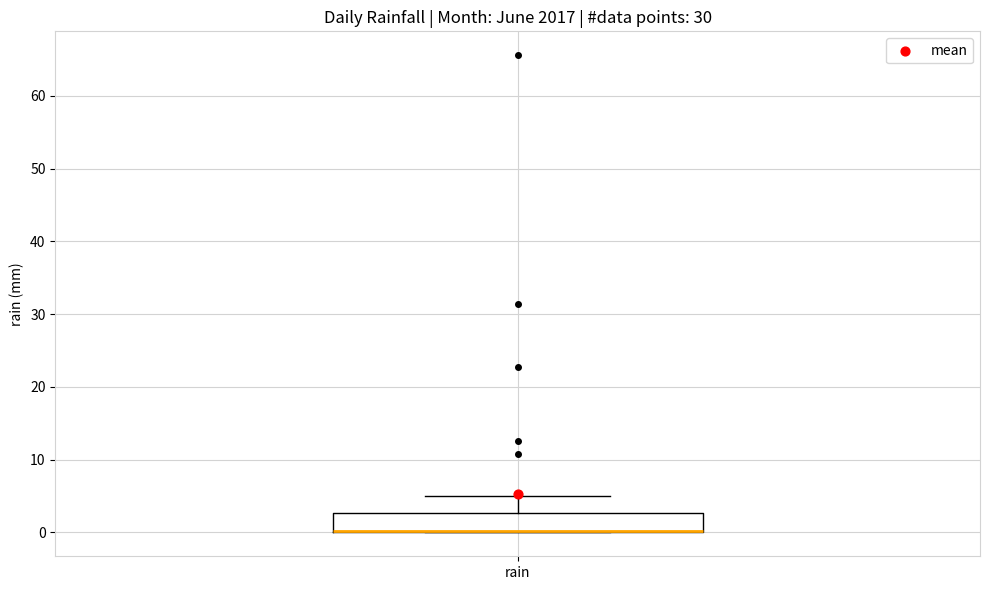

Read this box plot against the y-axis: the position of the median line, the range covered by the box, and the ends of both whiskers. The values are not printed on the chart, so give them approximately, as read against the axis.

median 0 (drawn on the box's lower edge), box 0 to 3, whiskers 0 to 5